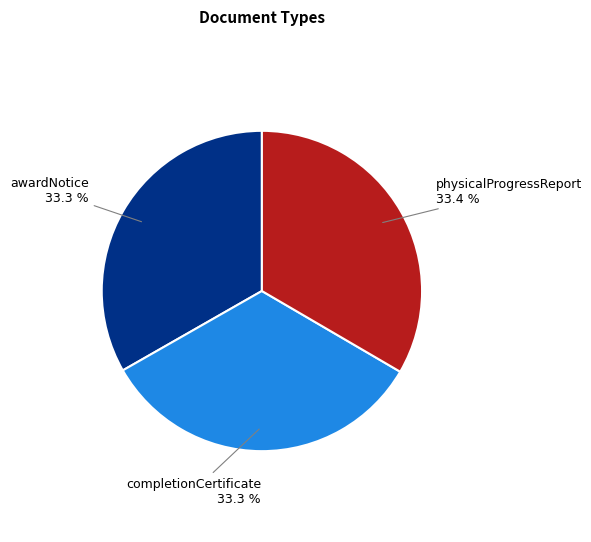

Does any single category account for the majority?

No